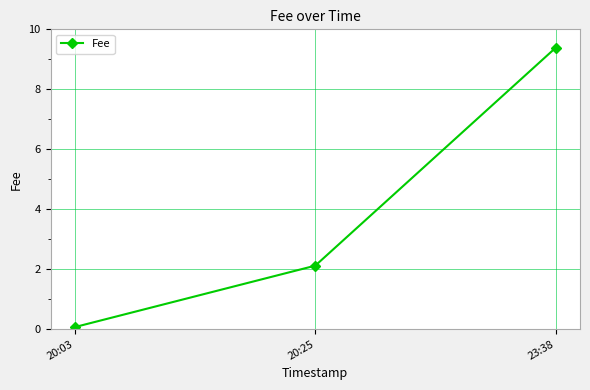

Which category has the highest value across all series?

23:38